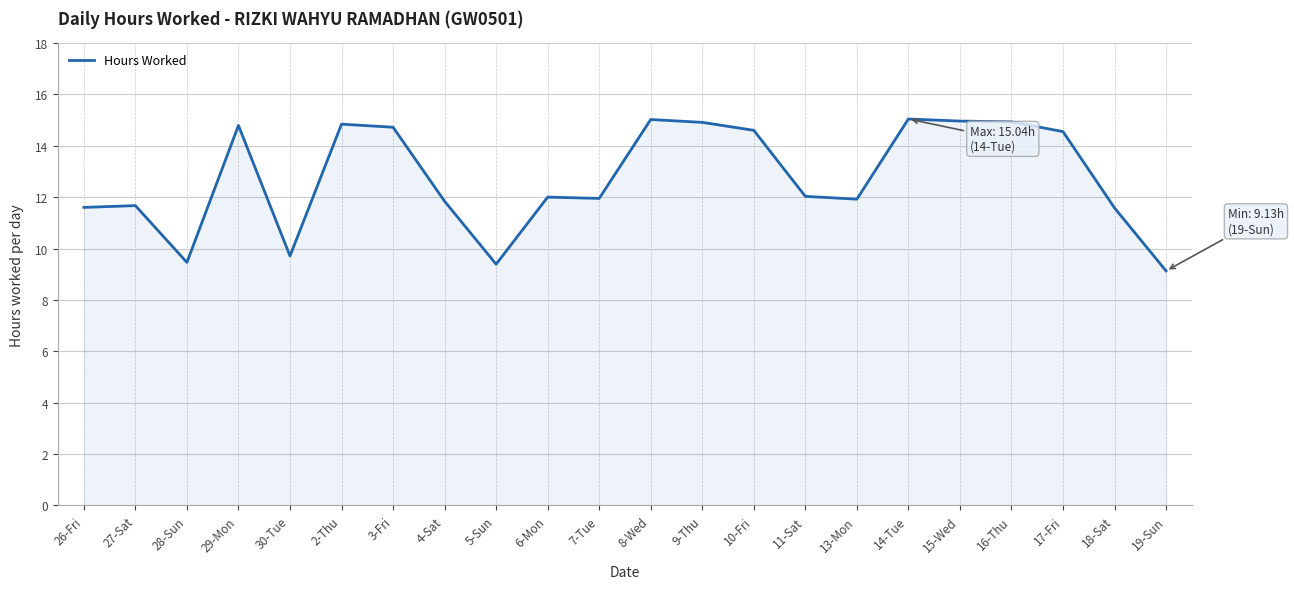

What is the minimum value shown in the chart?

9.1